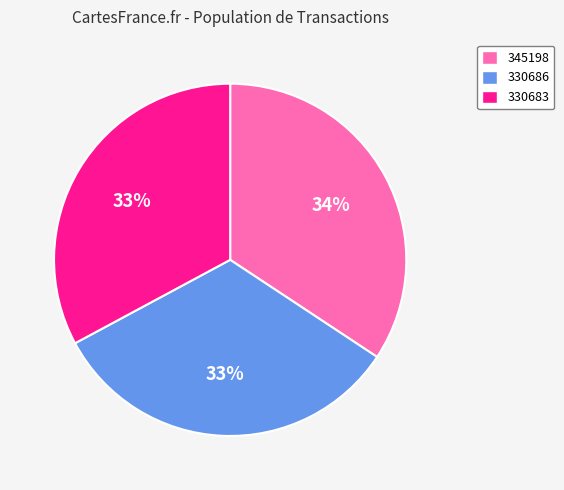

To the nearest percent, what percentage of the pie is 345198?

34%